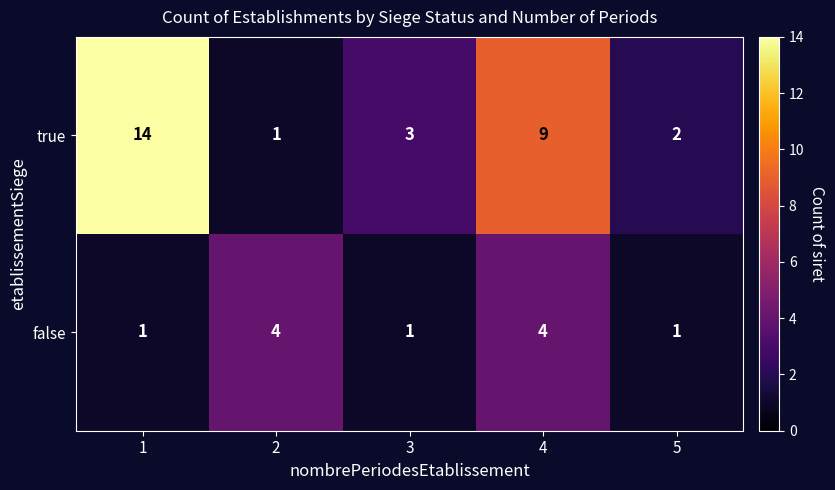

How many false values are between 1 and 4?

5